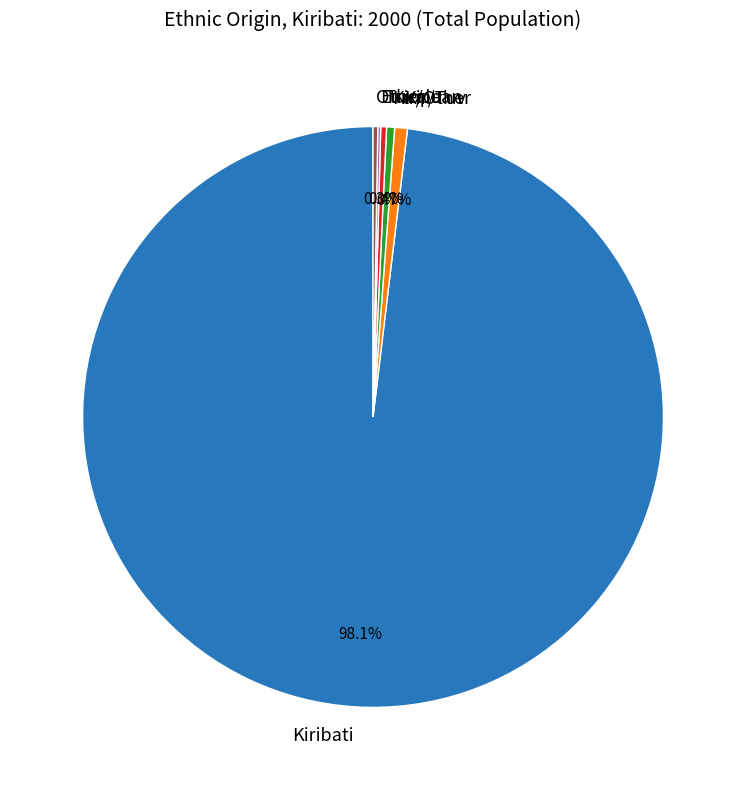

Which category has the biggest portion of the pie?

Kiribati